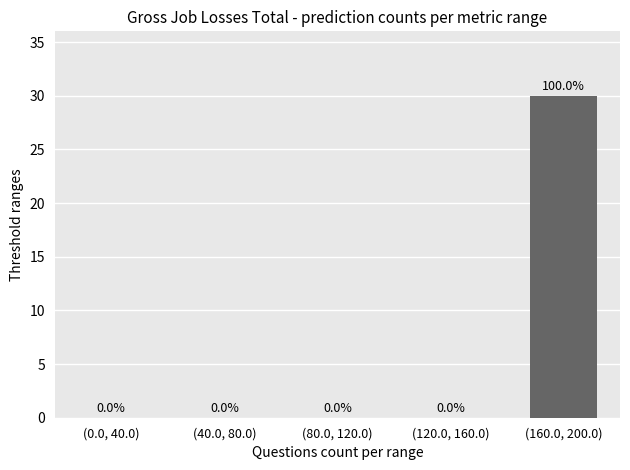

Reading right to left, list all the values displayed in this chart.

(160.0, 200.0)=30	(120.0, 160.0)=0	(80.0, 120.0)=0	(40.0, 80.0)=0	(0.0, 40.0)=0